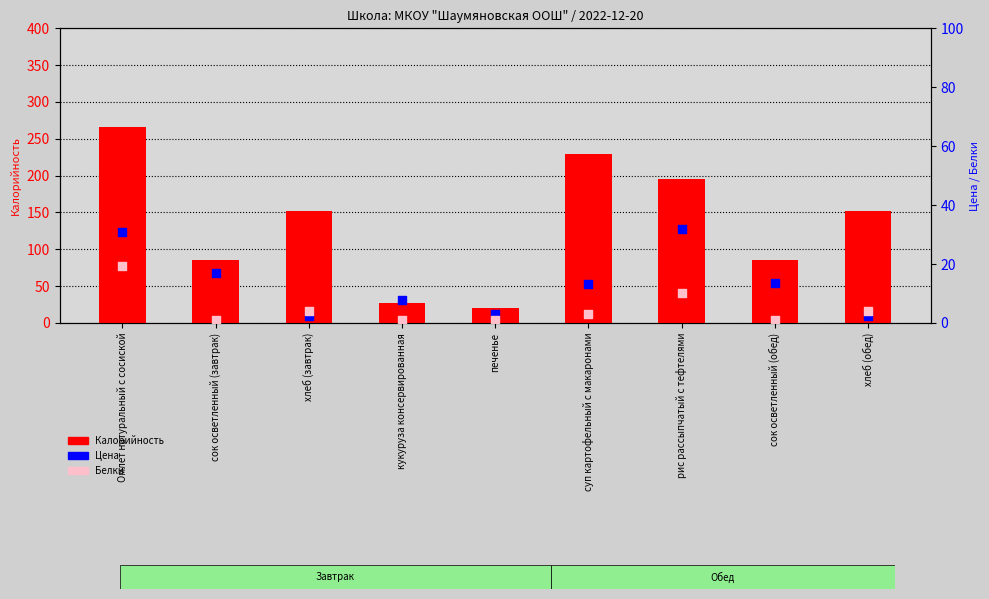

Is the value of Белки at рис рассыпчатый с тефтелями greater than the value of Цена at Омлет натуральный с сосиской?

No